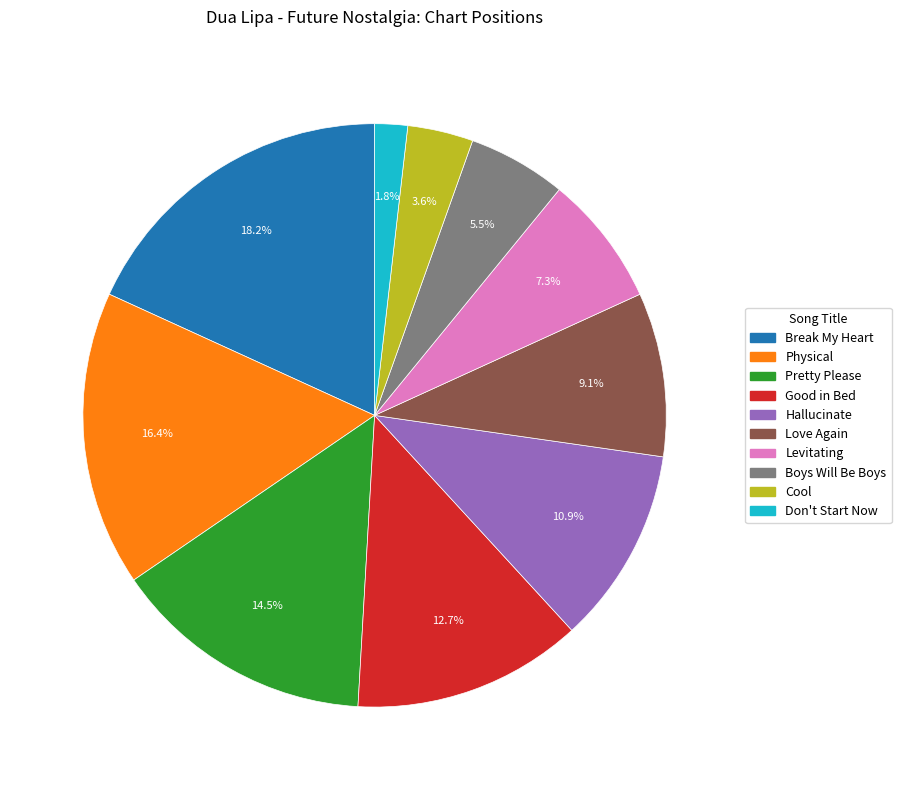

True or false: Love Again accounts for 17% of the total.

False